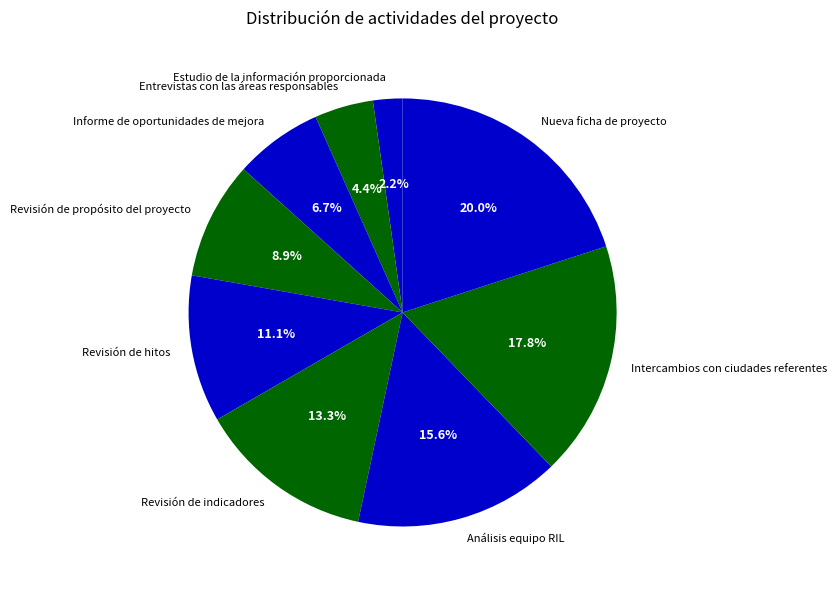

How many segments does this pie chart have?

9